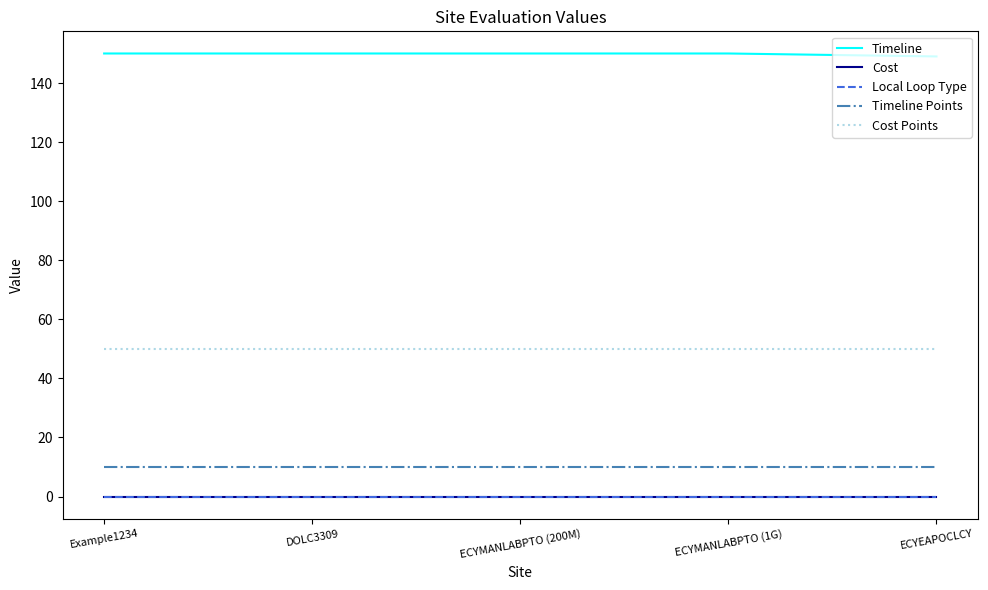

Does the chart display data point markers on the line(s)?

No